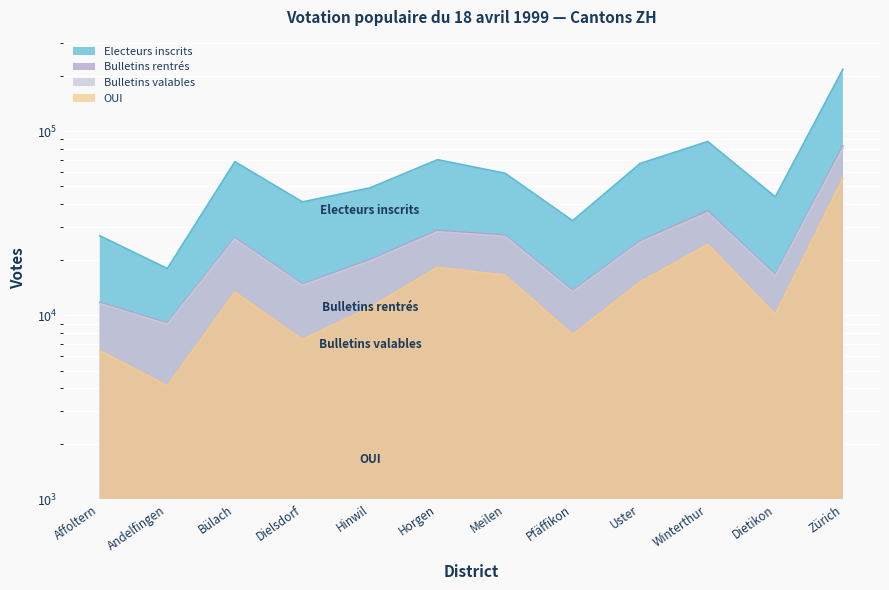

What is the label of the 10th point from the right?

Bülach